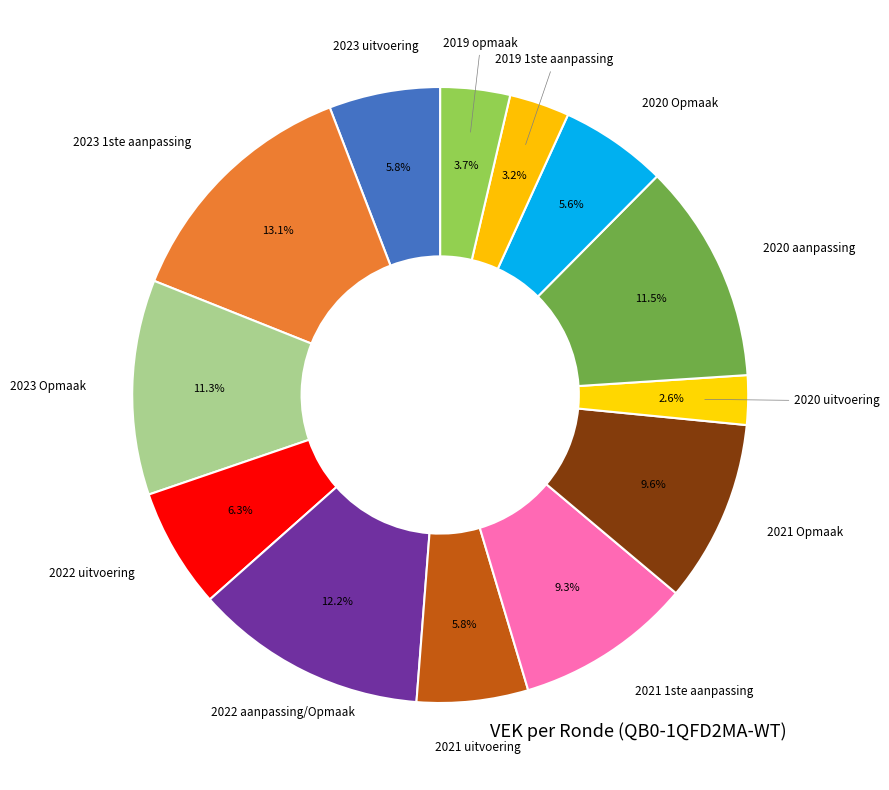

How many slices are in this pie chart?

13